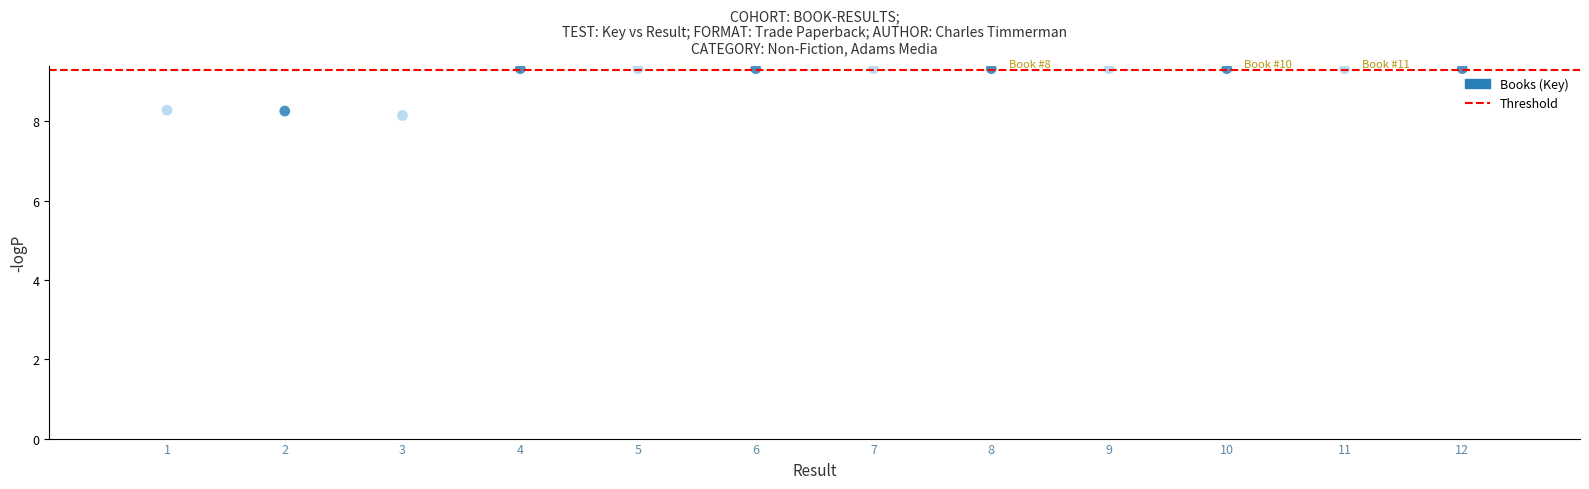

What is the range of Y values (max minus min)?

1.2